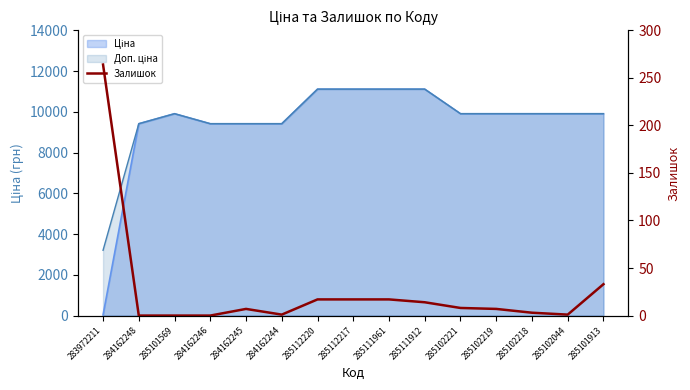

How many data points are less than 7?

6